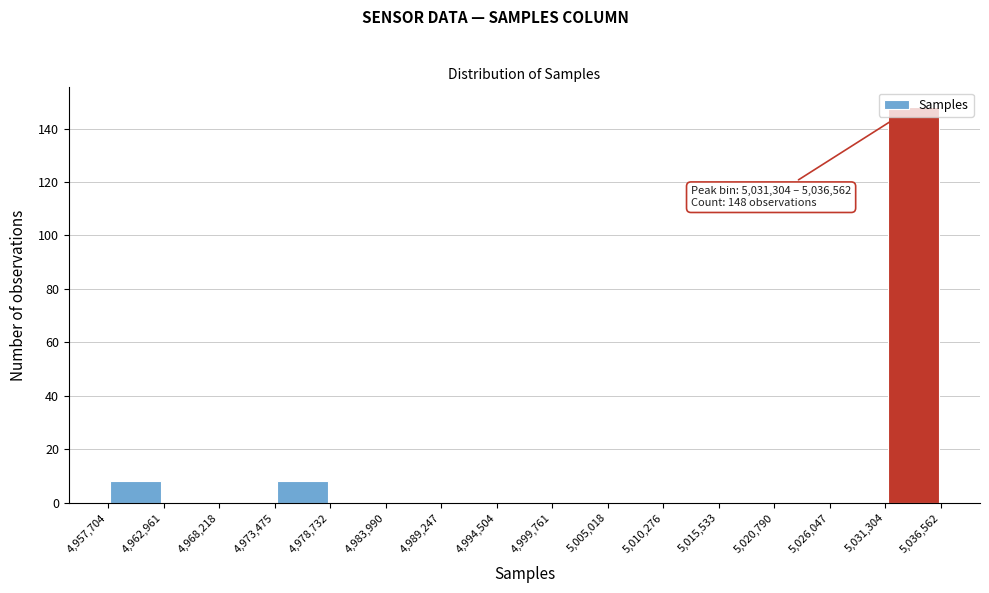

Over which range of the x-axis is the bar tallest?

5,031,304 to 5,036,562